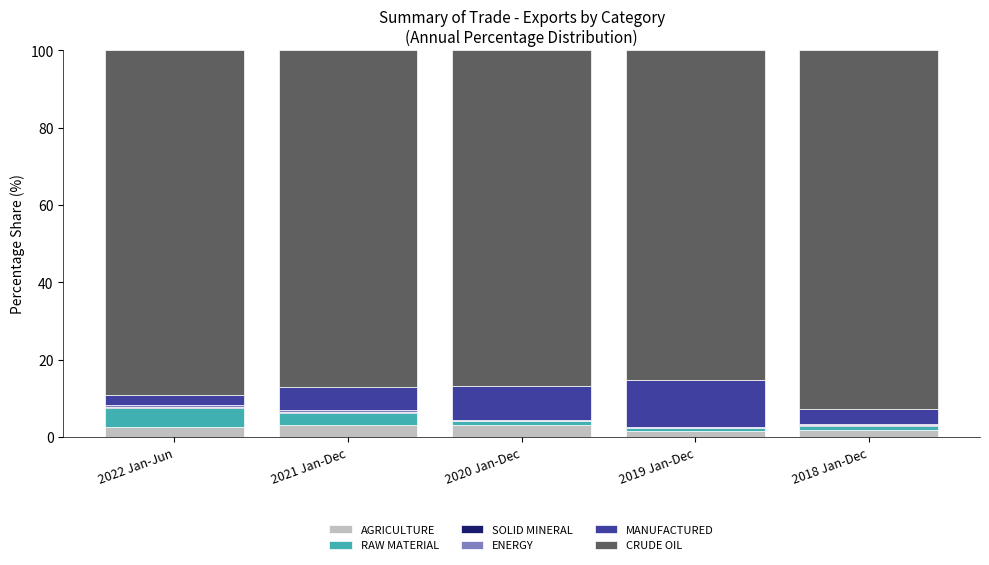

What is the maximum value for AGRICULTURE?

3.1